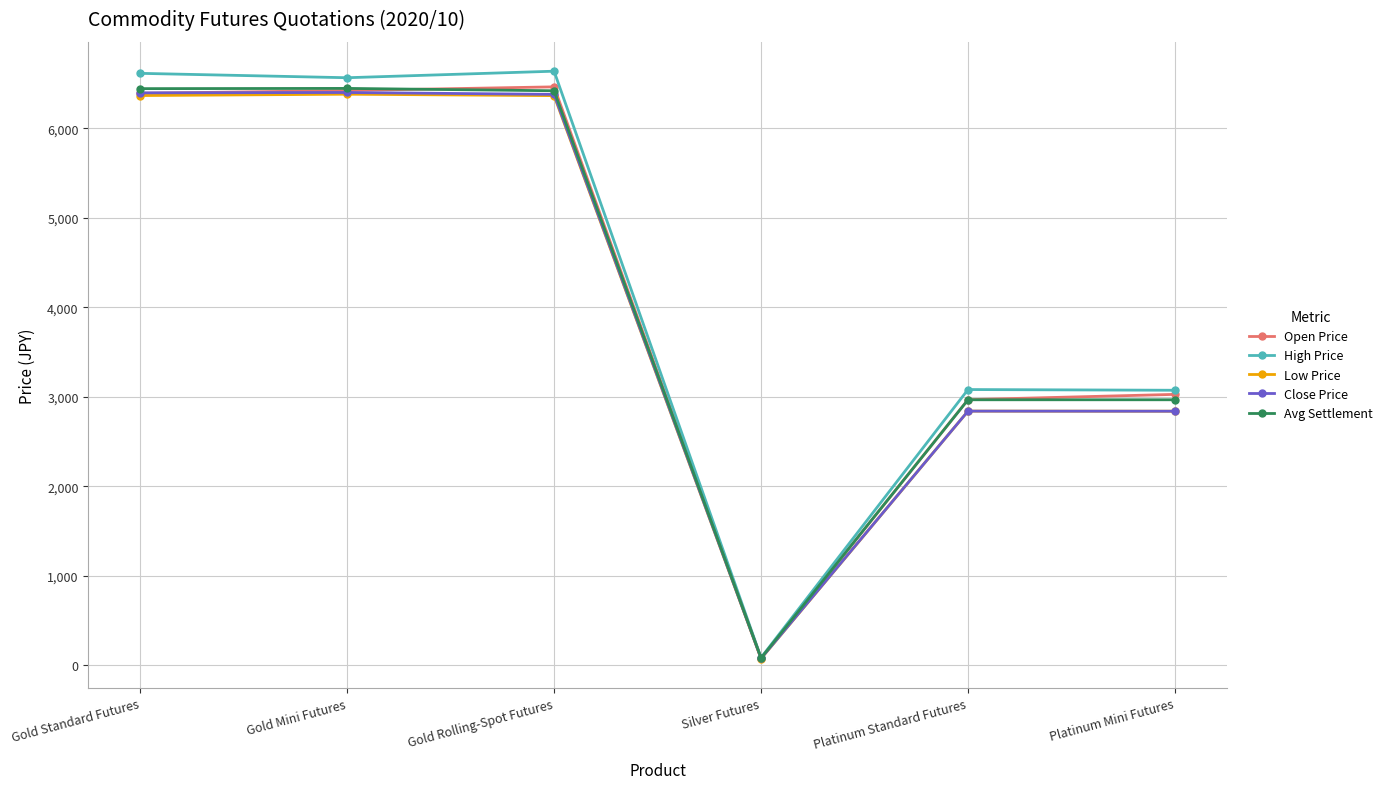

What is the total value across all series at Gold Standard Futures?

32205.1